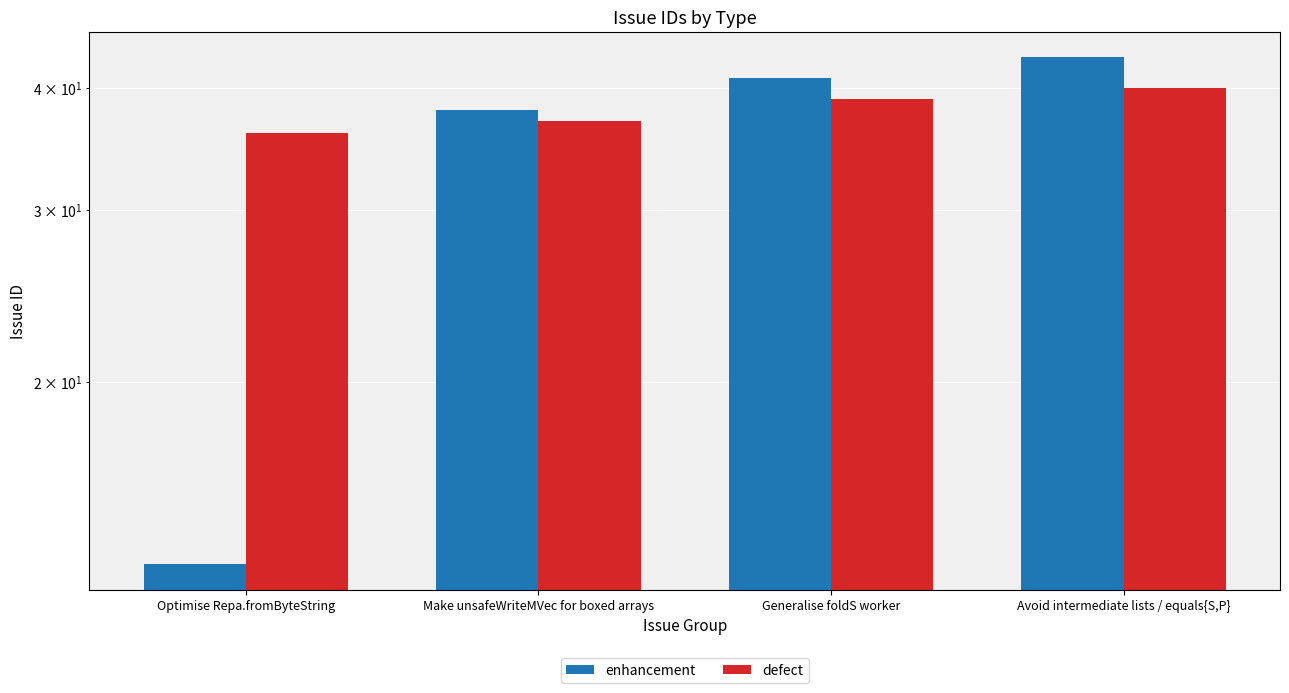

What value does the defect series have at Make unsafeWriteMVec for boxed arrays?

37